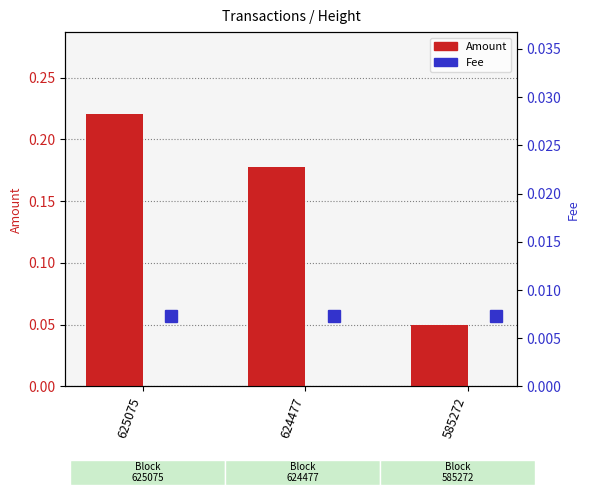

At which category is the sum across all series the highest?

625075